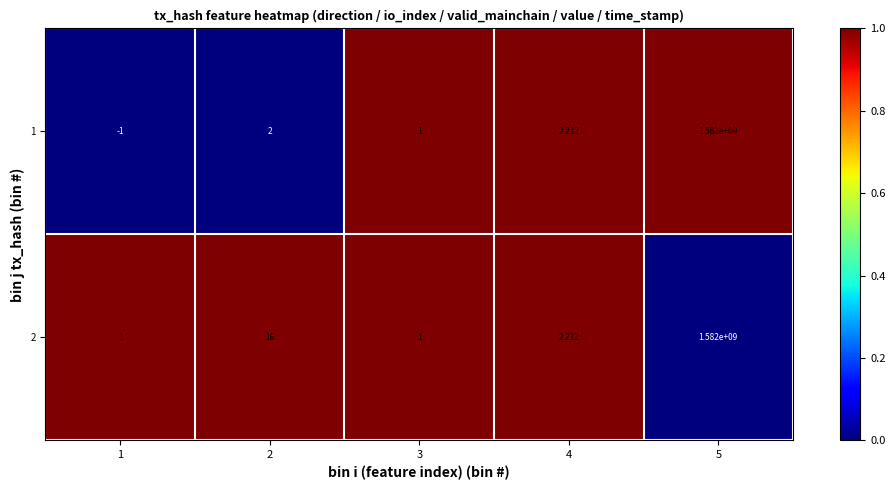

Rank the series at 2 from highest to lowest value.

2, 1